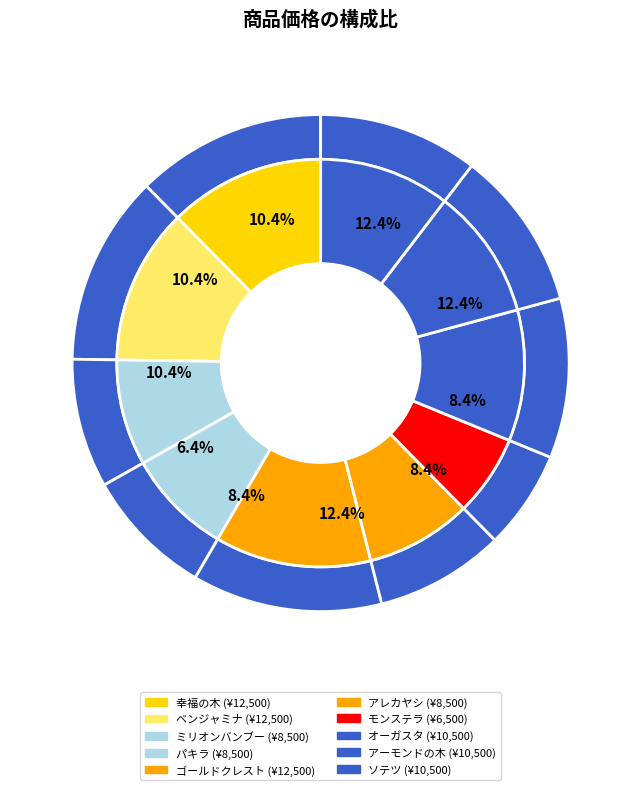

What percentage do ソテツ and ゴールドクレスト together represent?

22.8%